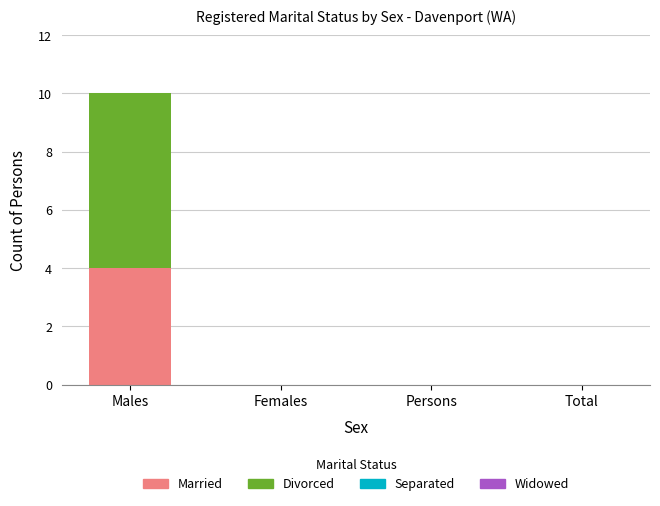

Reading left to right, list the values for the Married series.

Males=4	Females=0	Persons=0	Total=0